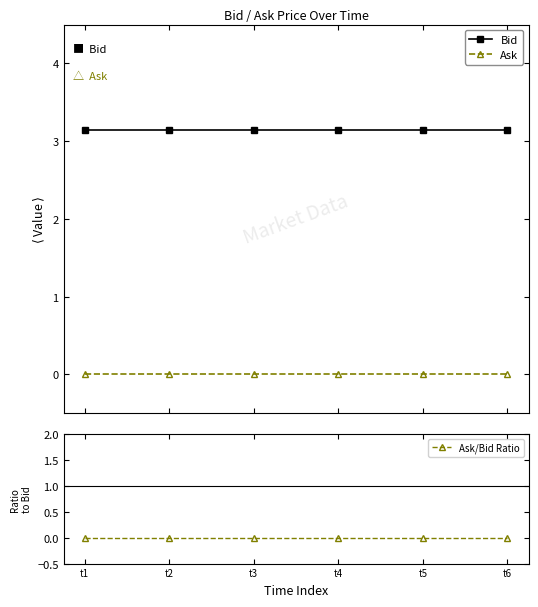

The Bid series shows 1.7 at t6. True or false?

False